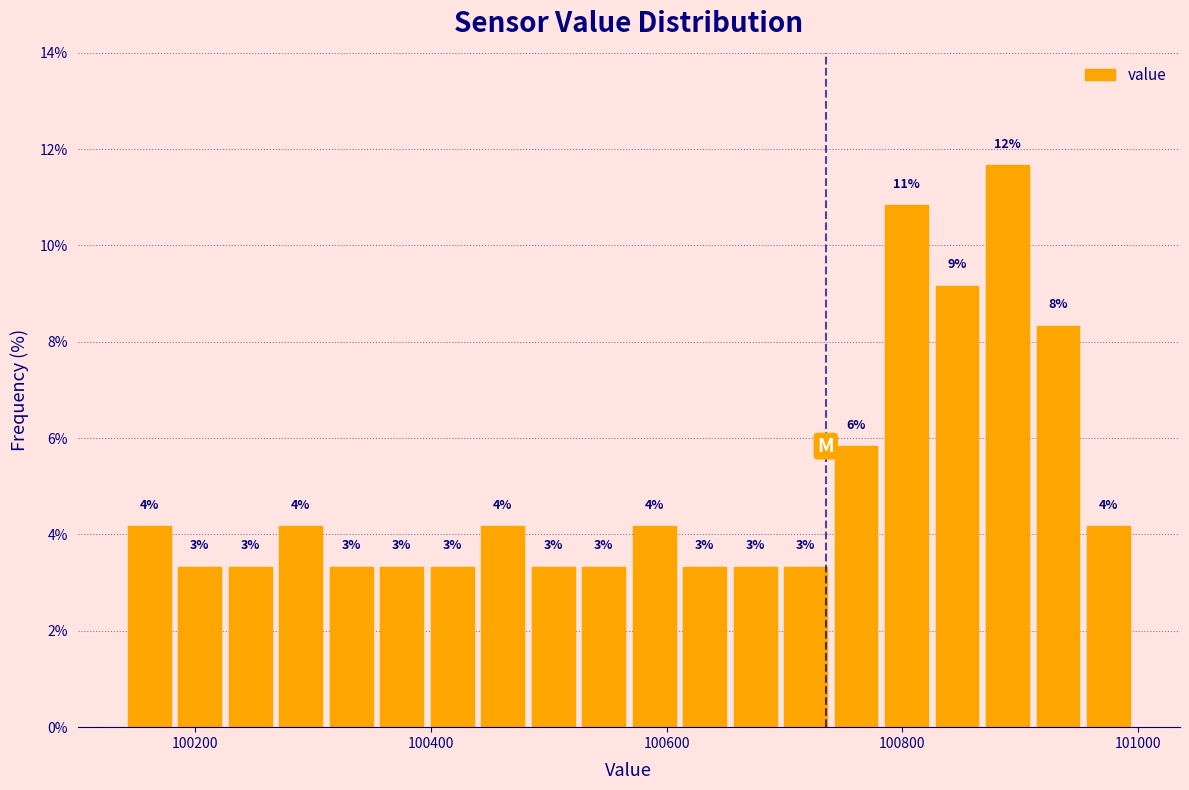

Around what value on the x-axis is the tallest bar? Give the approximate position of its centre, as read against the axis.

100880